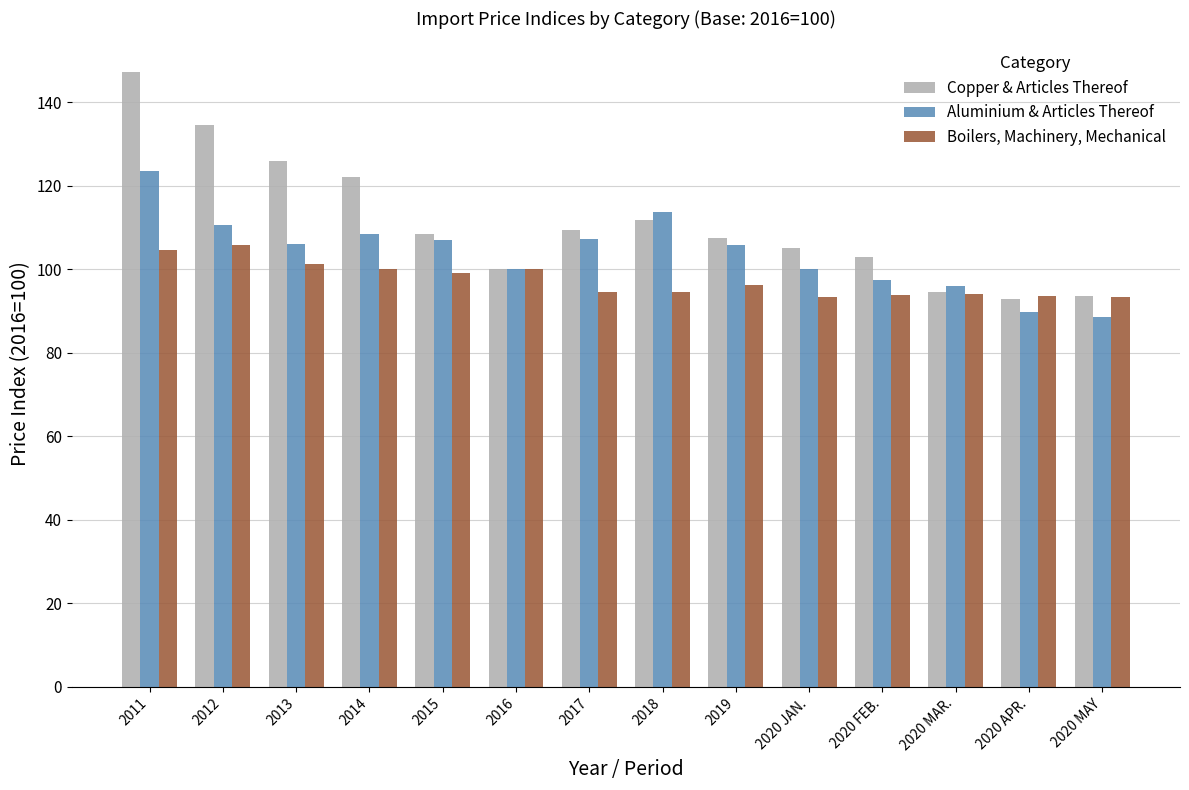

Count the number of data series in this chart.

3